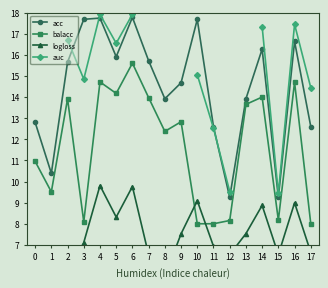

True or false: auc and acc intersect in this chart.

True